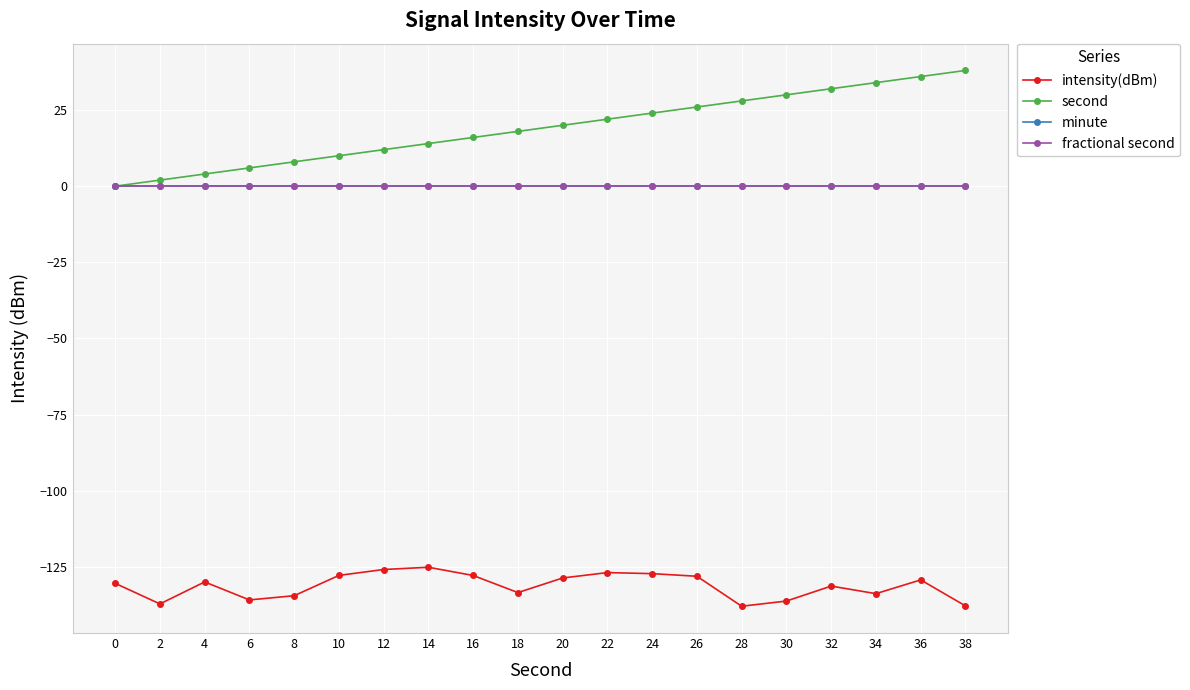

True or false: minute and intensity(dBm) intersect in this chart.

False